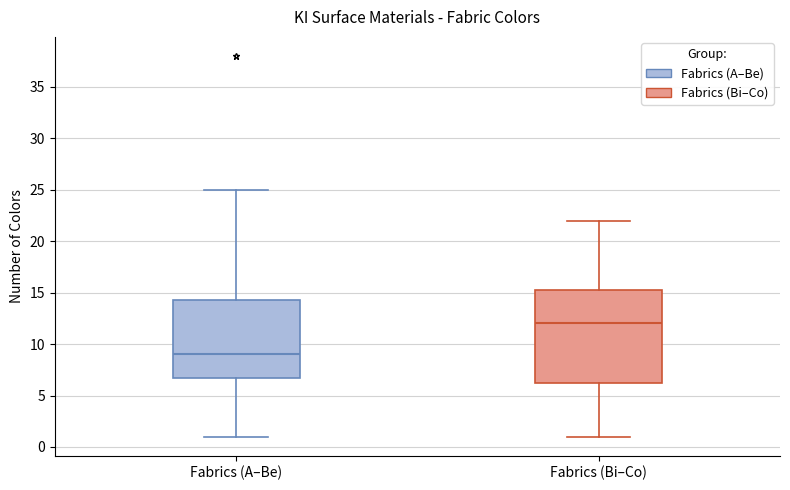

Reading left to right, transcribe this box plot: for each box, give where its median line is, the range the box spans, and where its two whiskers end, as read against the y-axis. The values are not printed on the chart, so give them approximately, as read against the axis.

Fabrics (A–Be): median 9.0, box 7.0 to 14.5, whiskers 1.0 to 25.0
Fabrics (Bi–Co): median 12.0, box 6.5 to 15.5, whiskers 1.0 to 22.0